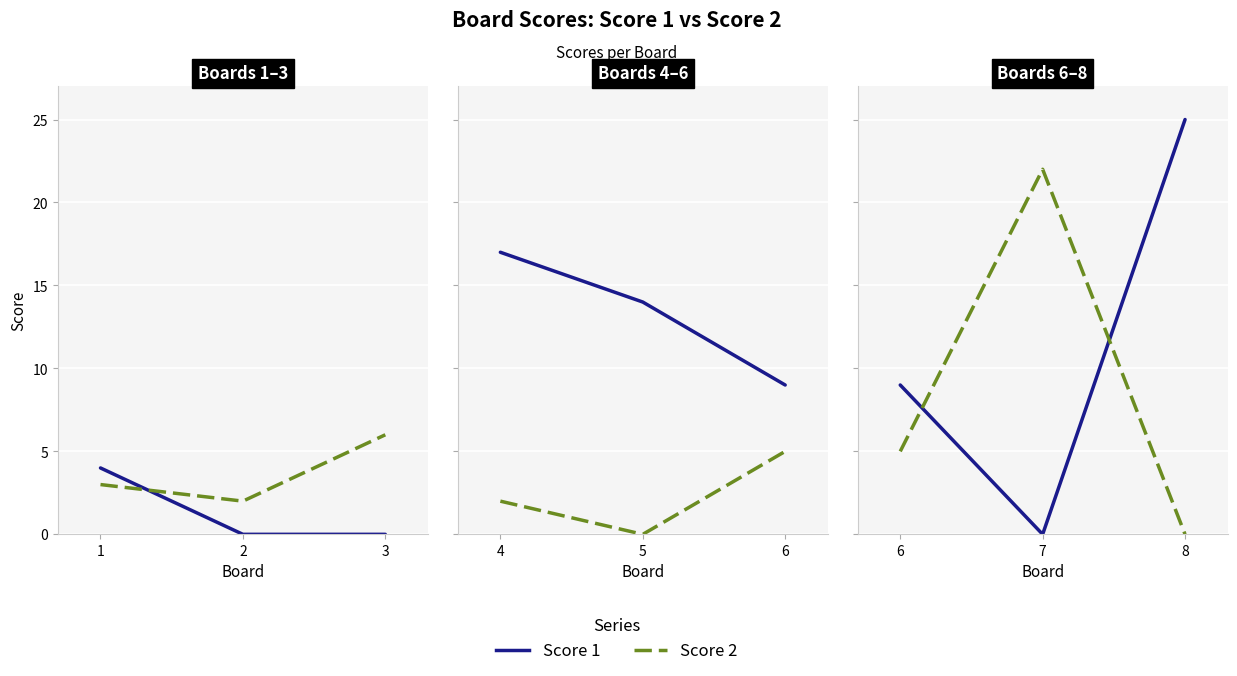

Which series has the widest spread of values?

Score 1